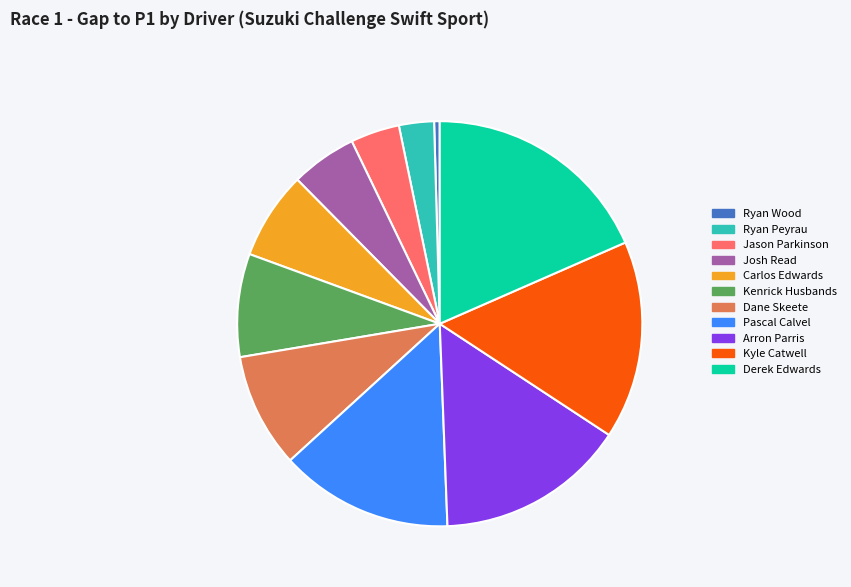

The Dane Skeete slice represents 3% of the pie. True or false?

False